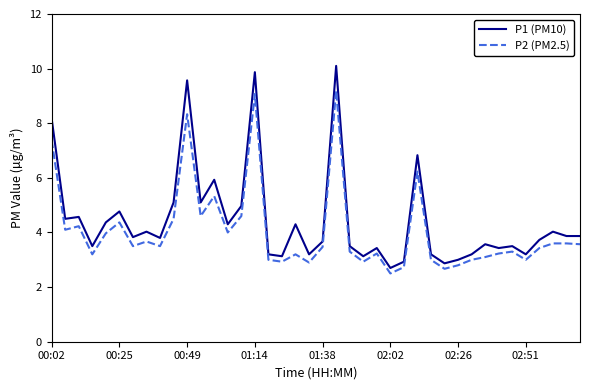

Which series has the largest range (max minus min)?

P1 (PM10)